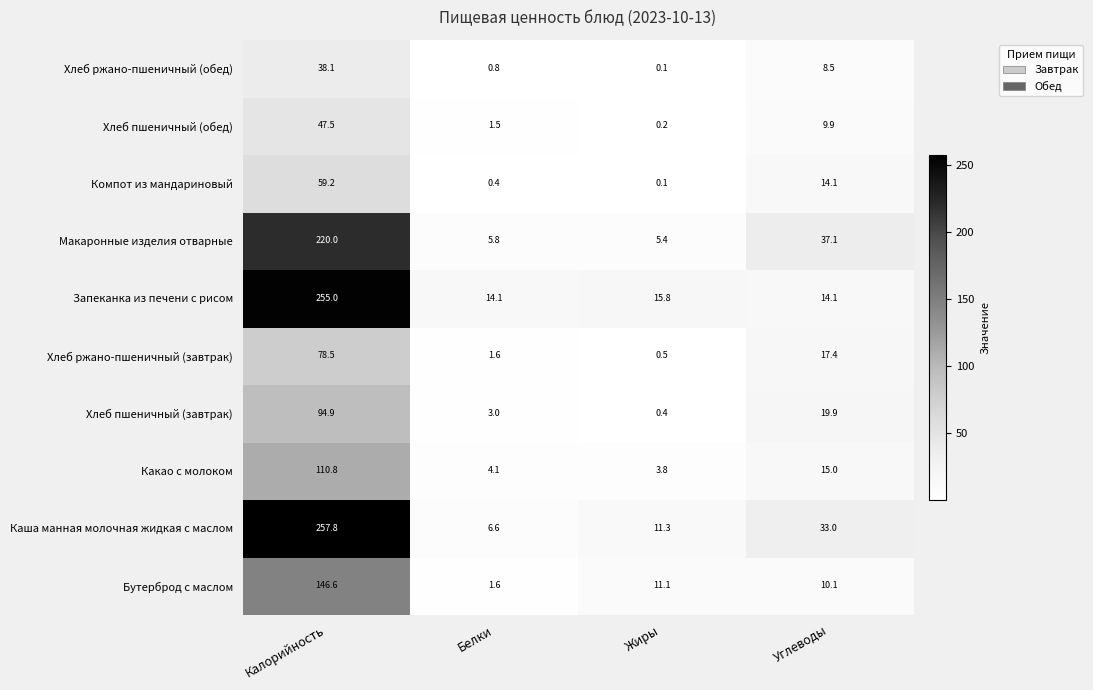

Where does the Хлеб ржано-пшеничный (завтрак) series first go above 17?

Калорийность